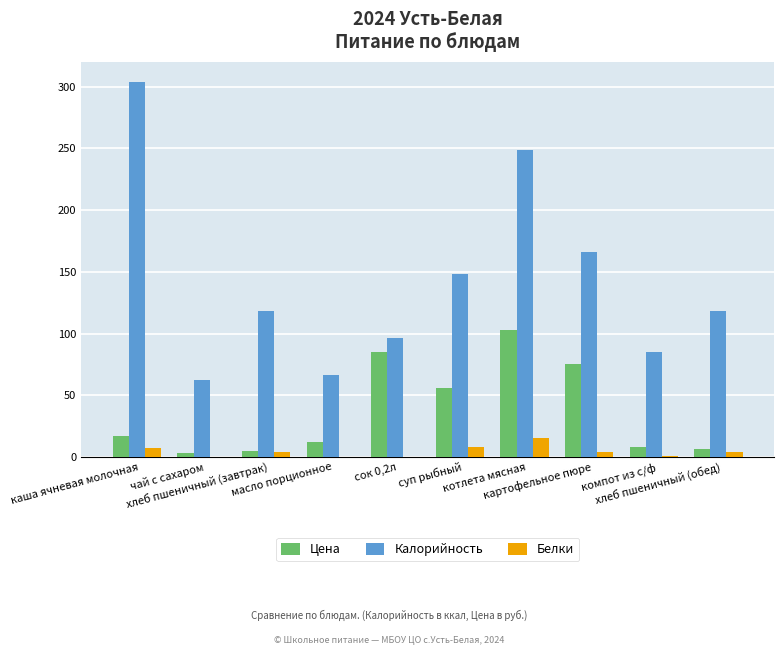

Which label corresponds to the largest value in the chart?

каша ячневая молочная